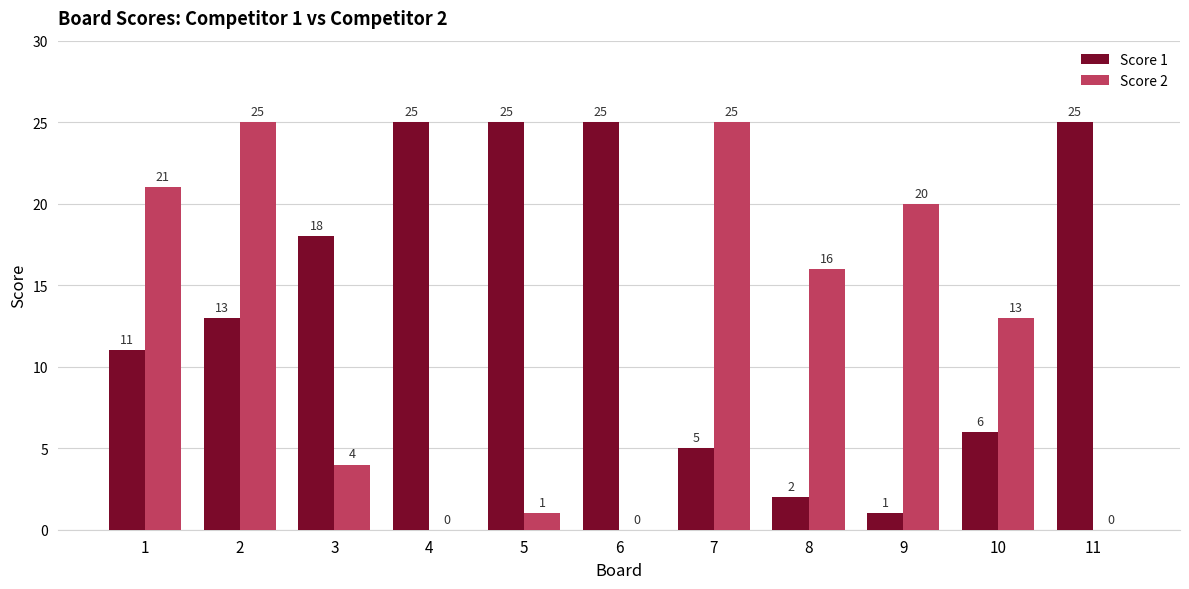

Are the bars grouped side by side (vs. stacked)?

Yes